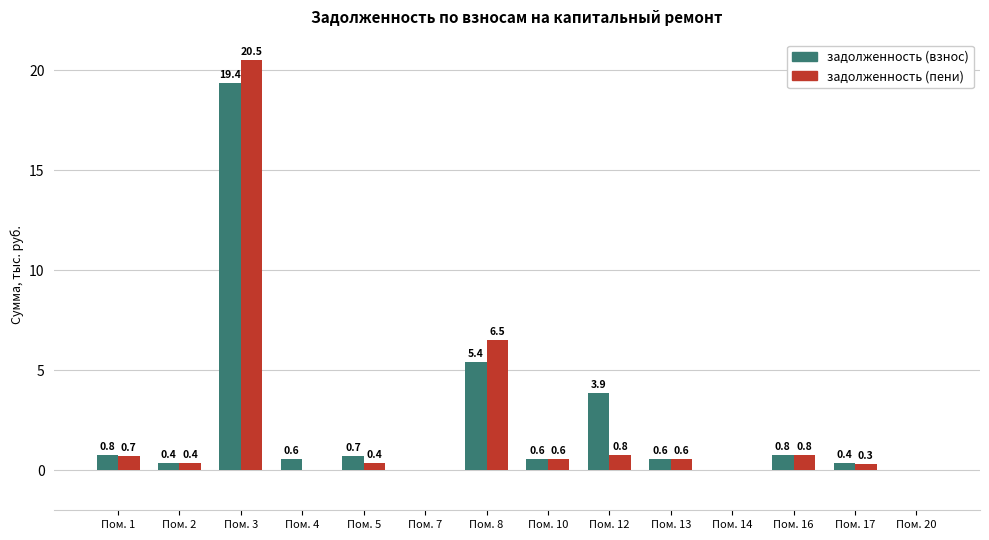

Which series has the largest range (max minus min)?

задолженность (пени)